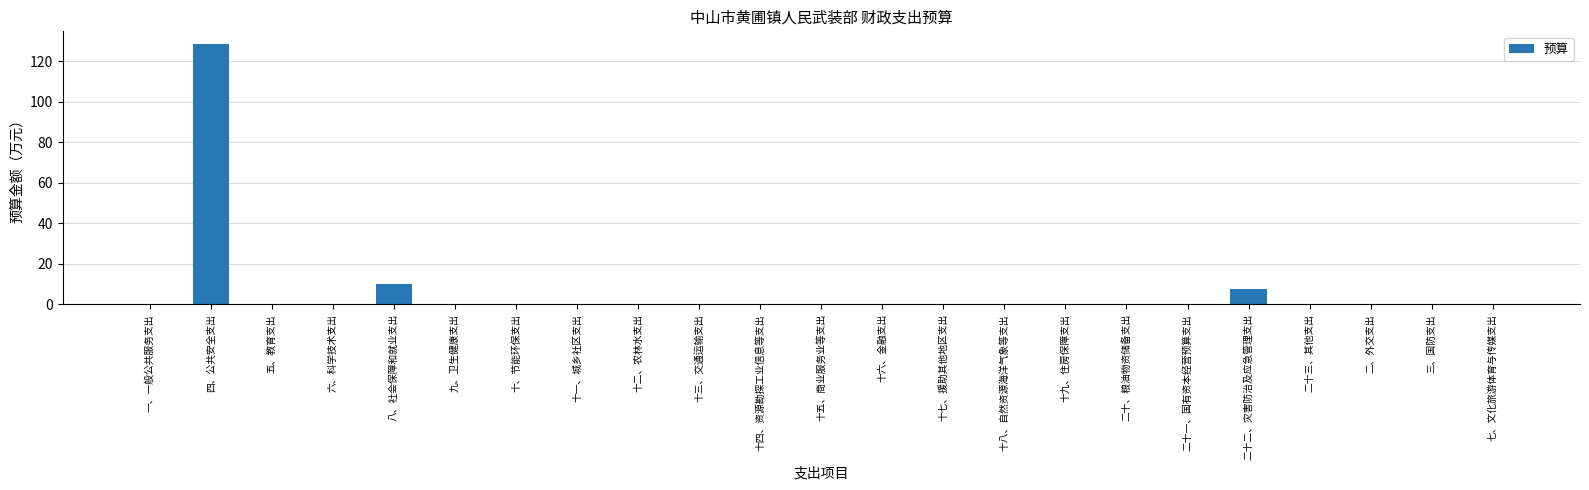

The chart shows a value of 0.0 at 三、国防支出. True or false?

True